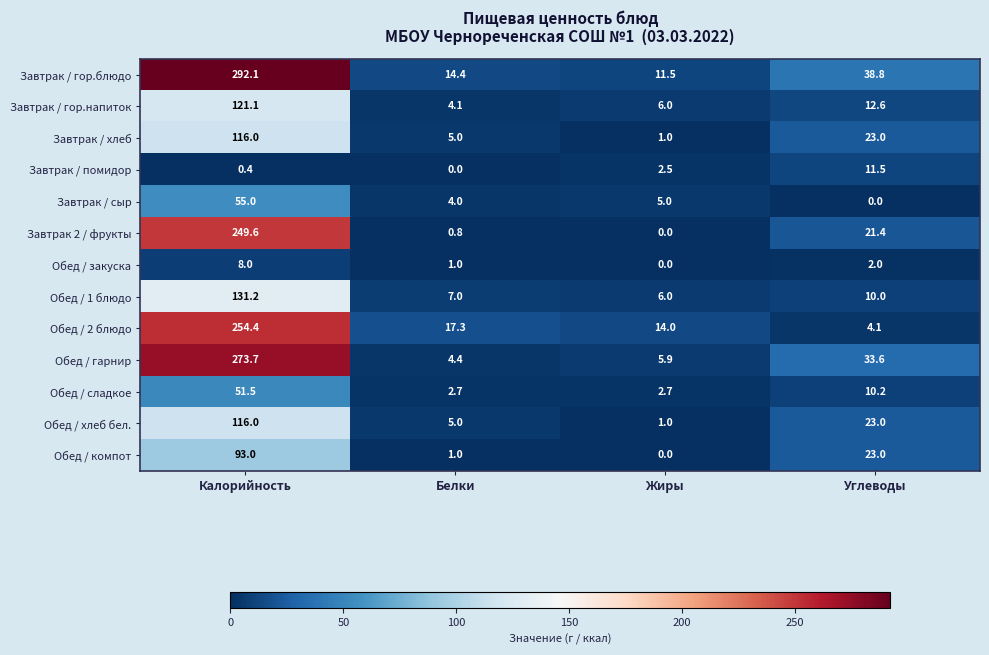

Which series has the largest total across all categories?

Завтрак / гор.блюдо